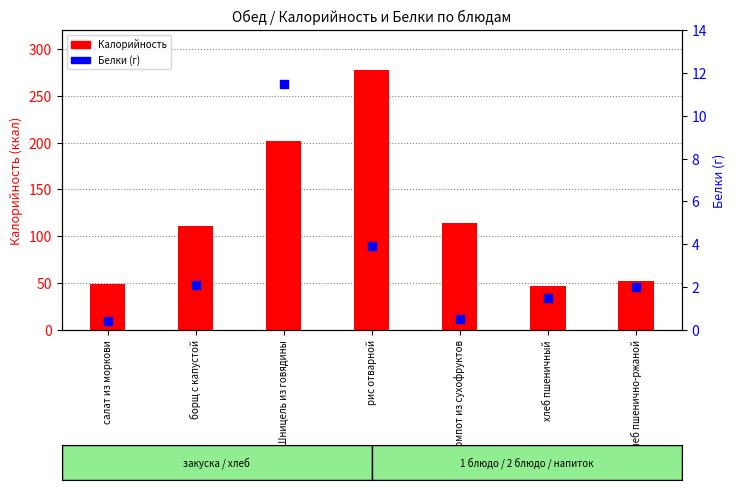

Is the value of Белки at хлеб пшенично-ржаной greater than the value of Калорийность at компот из сухофруктов?

No